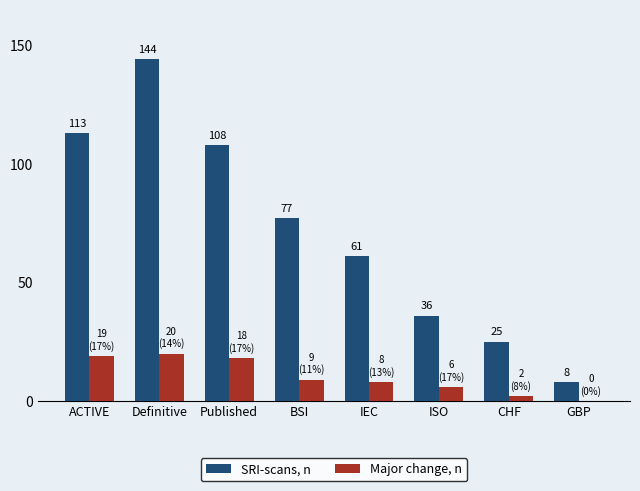

Which series has the largest total across all categories?

SRI-scans, n